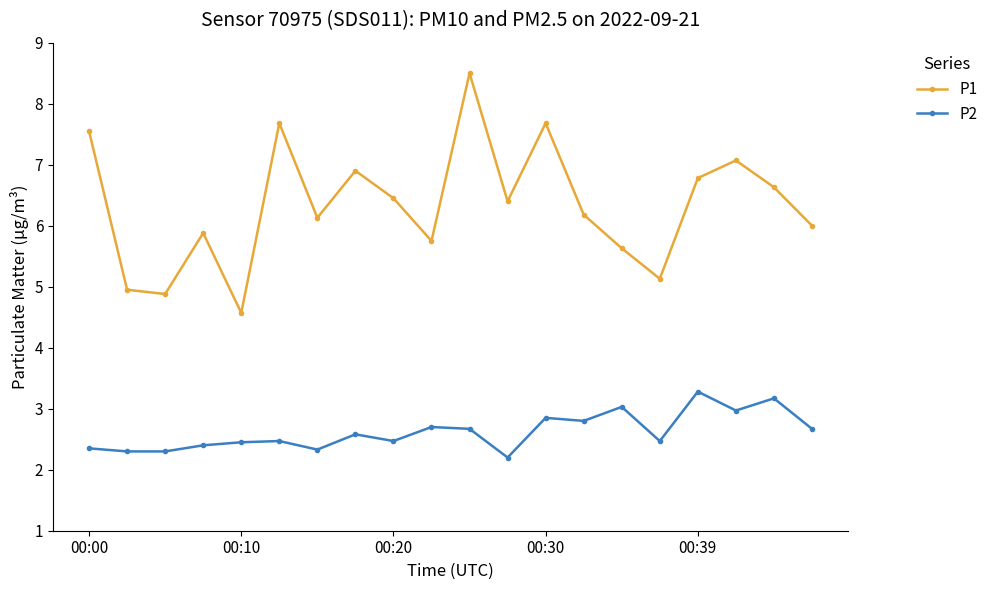

What is the value of the P1 point at the 3rd from the left?

4.9